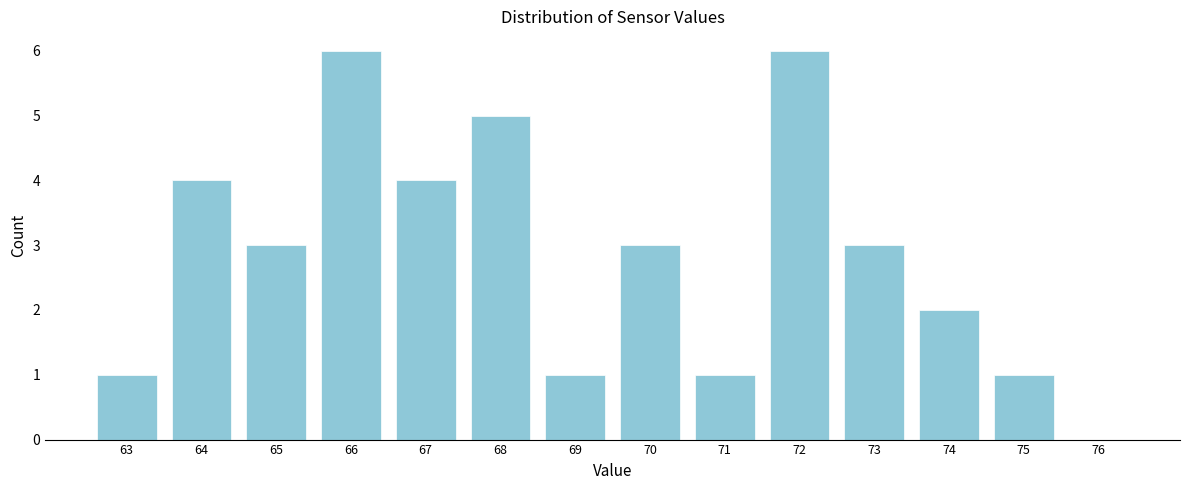

Reading left to right, list all the values displayed in this chart.

63=1	64=4	65=3	66=6	67=4	68=5	69=1	70=3	71=1	72=6	73=3	74=2	75=1	76=0